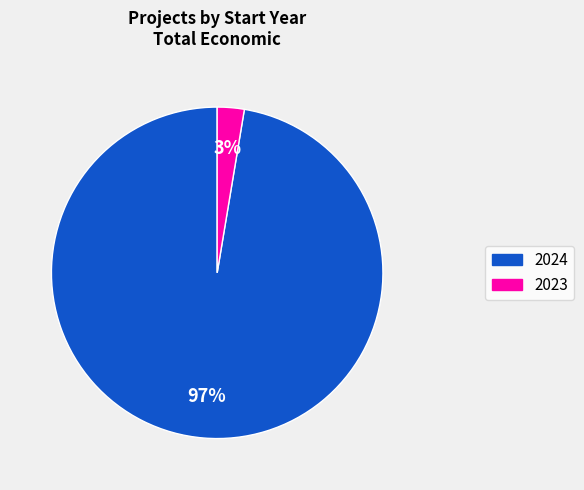

To the nearest percent, what is the average slice percentage?

50%